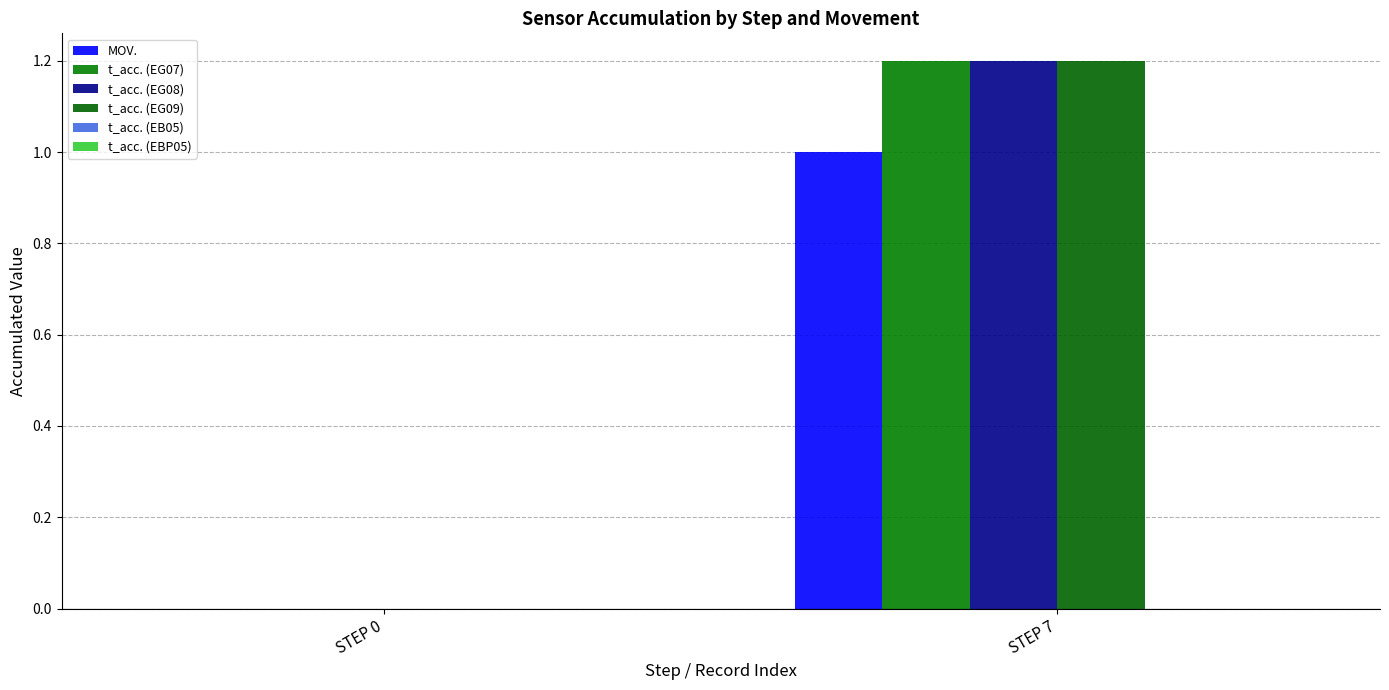

At which category is the sum across all series the highest?

STEP 7